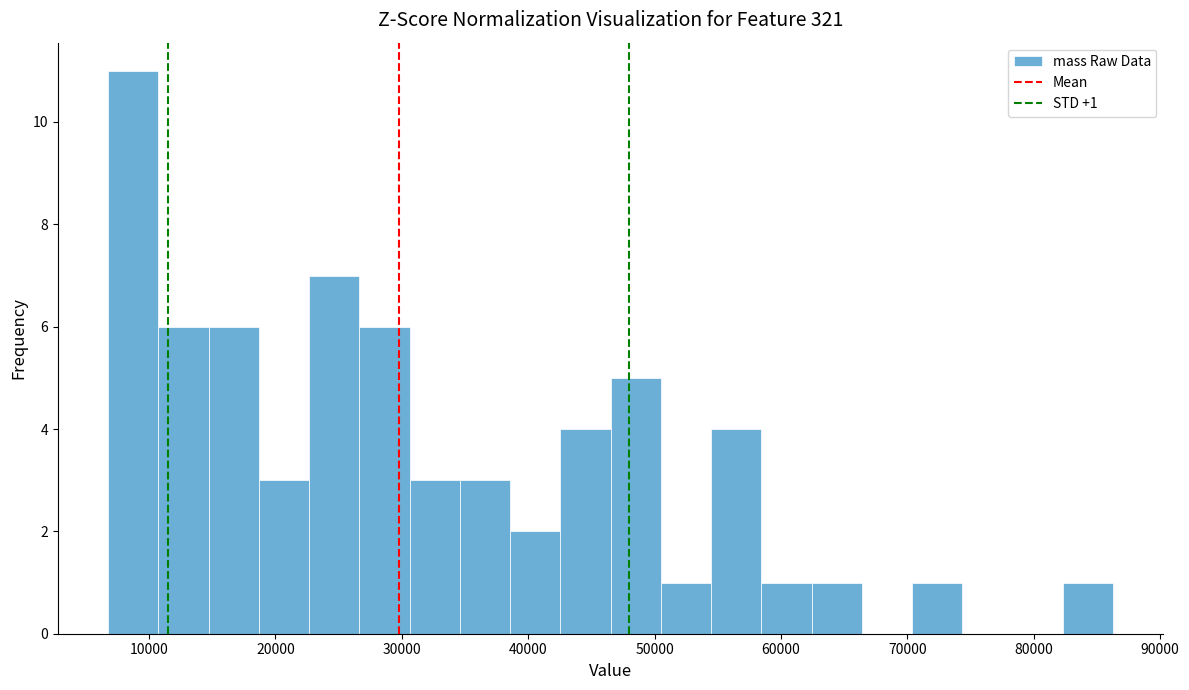

Read against the x-axis, roughly where is the centre of the tallest bar?

9000